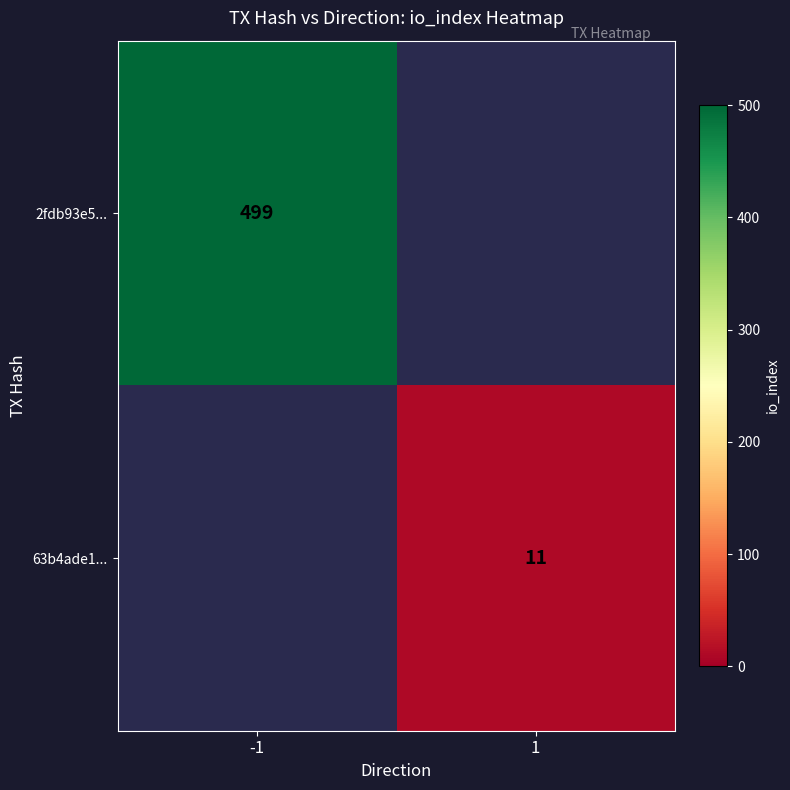

True or false: 2fdb93e5... has a value of 499 at -1.

True